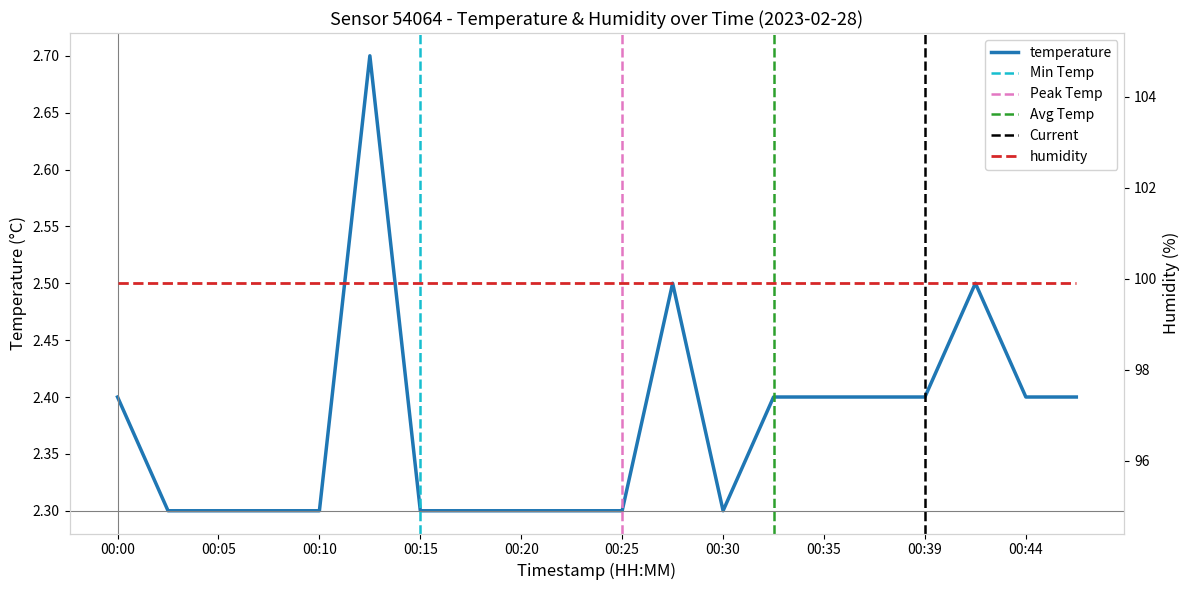

Rank the categories by value from lowest to highest.

00:03, 00:05, 00:07, 00:10, 00:15, 00:17, 00:20, 00:22, 00:25, 00:30, 00:00, 00:32, 00:35, 00:37, 00:39, 00:44, 00:47, 00:27, 00:42, 00:12